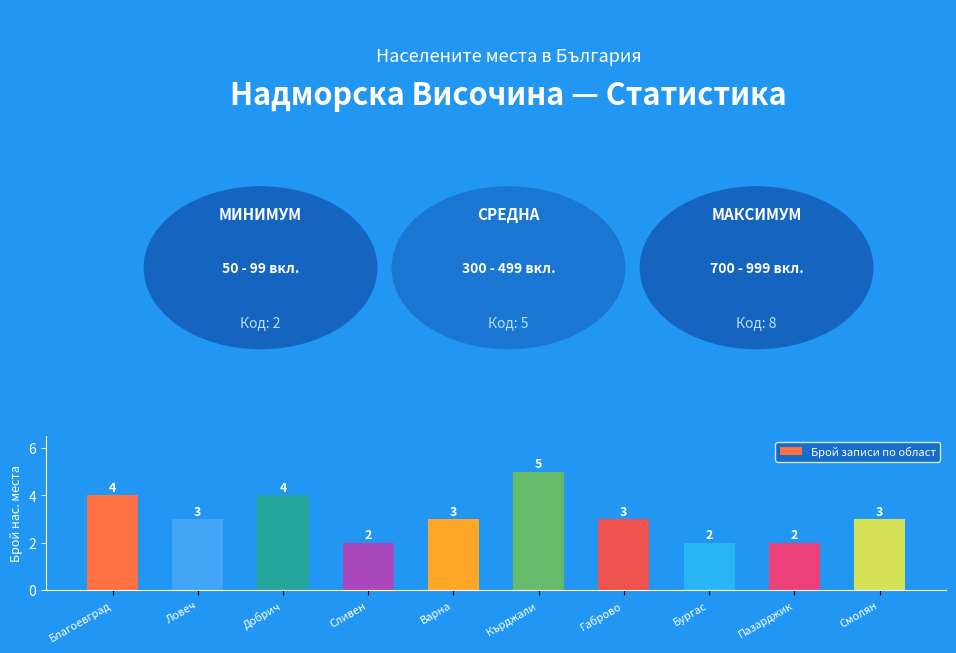

Which has a higher value, Кърджали or Габрово?

Кърджали